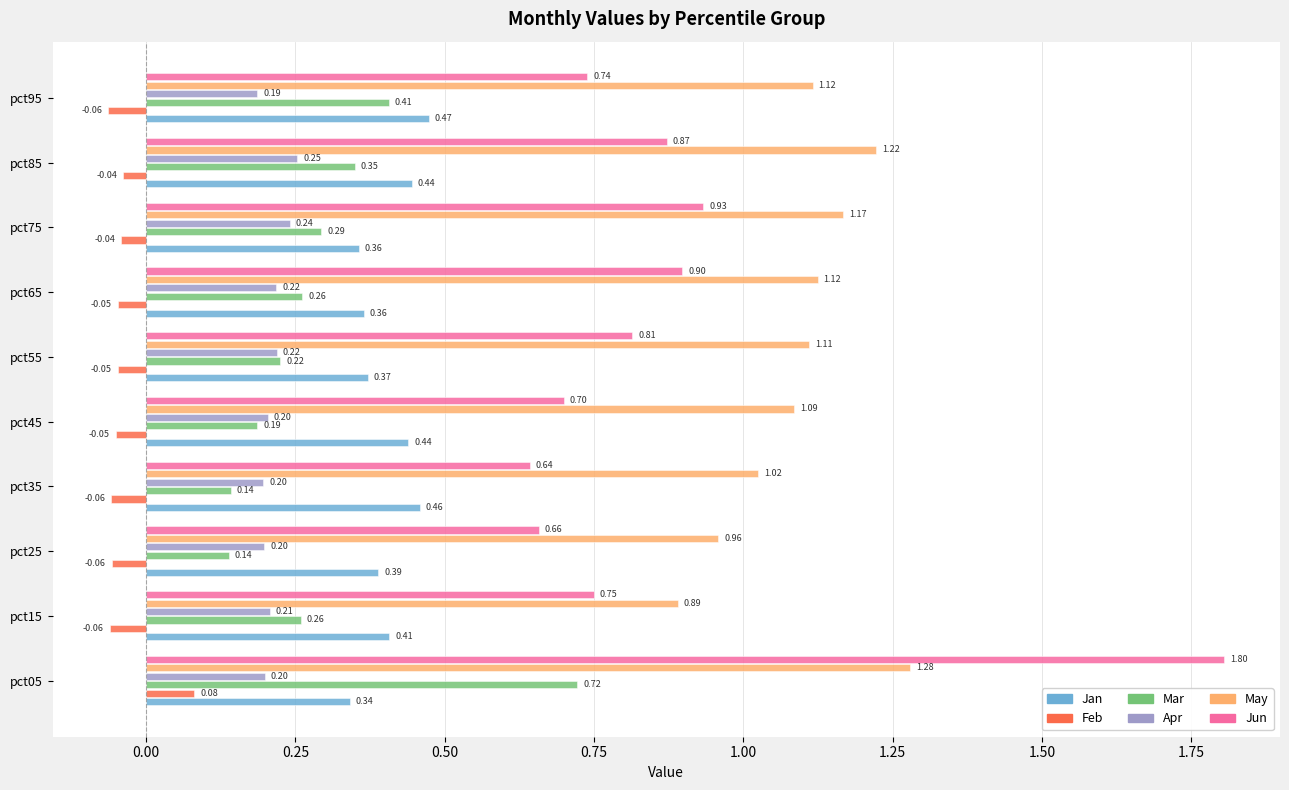

What is the sum of the Jan values at pct95 and pct85?

0.9